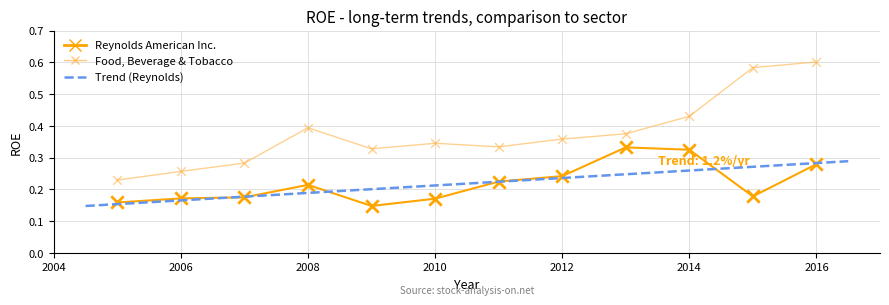

What is the X range (max minus min) for the scatter plot?

11.0